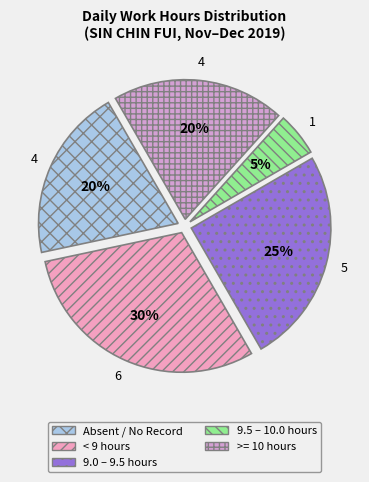

How many slices are in this pie chart?

5